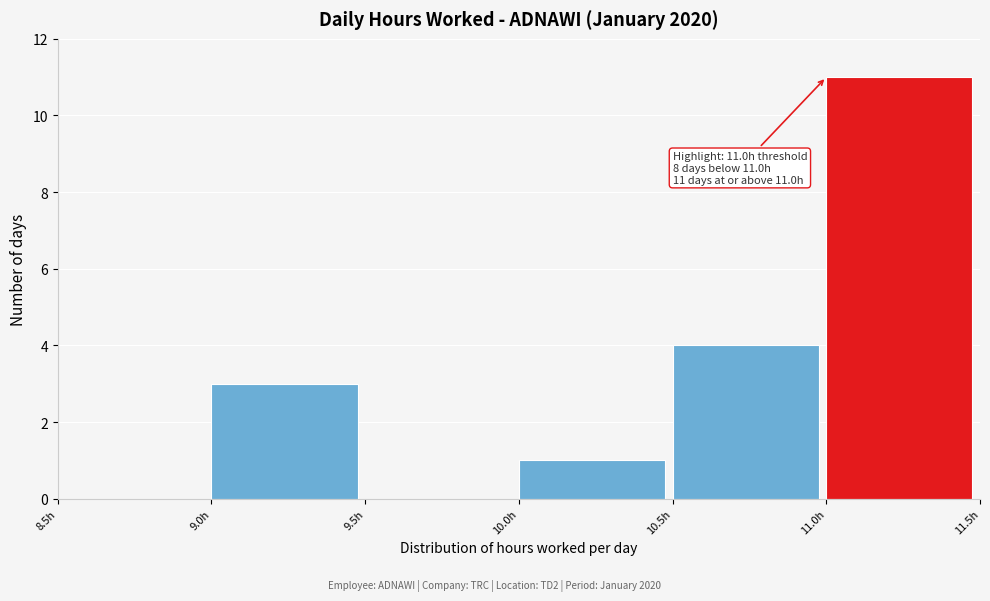

Which range on the x-axis has the tallest bar?

11.0 to 11.5